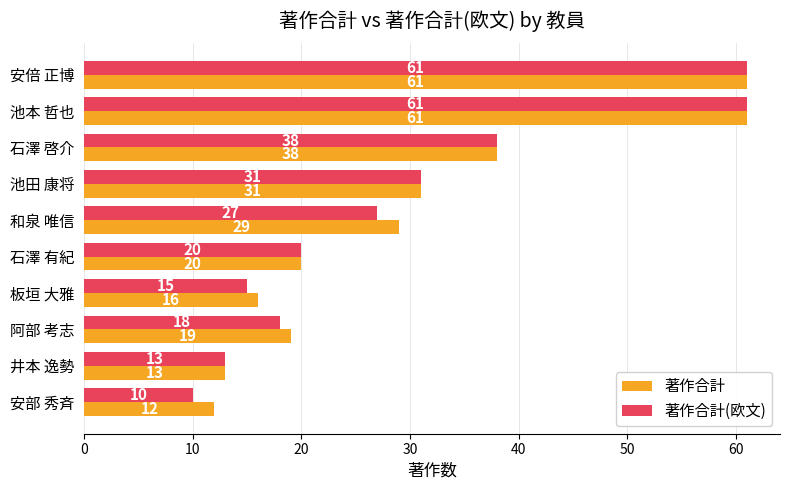

What is the lowest value of the 著作合計(欧文) series?

10